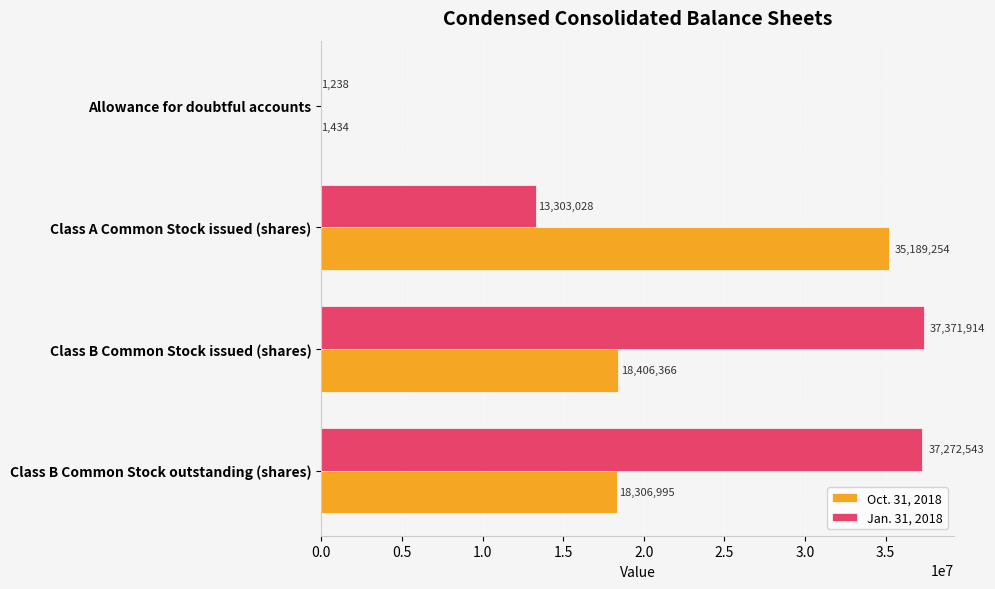

Which series has the largest total across all categories?

Jan. 31, 2018